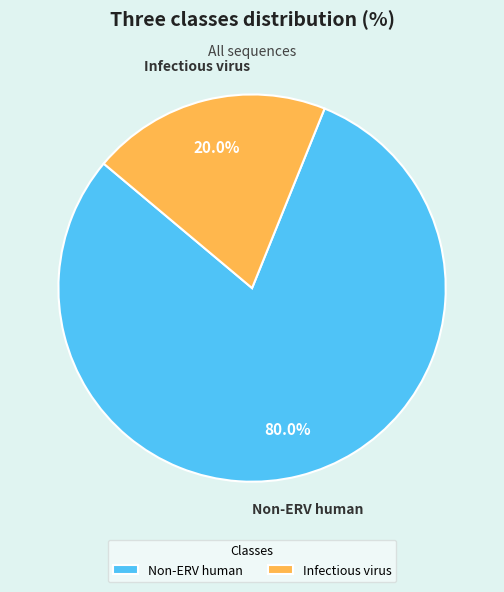

How many slices are in this pie chart?

2